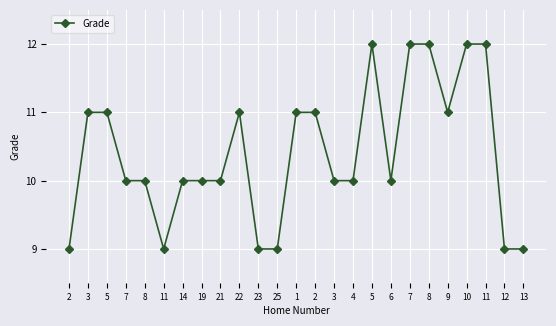

At which category does the data reach its first local peak?

22